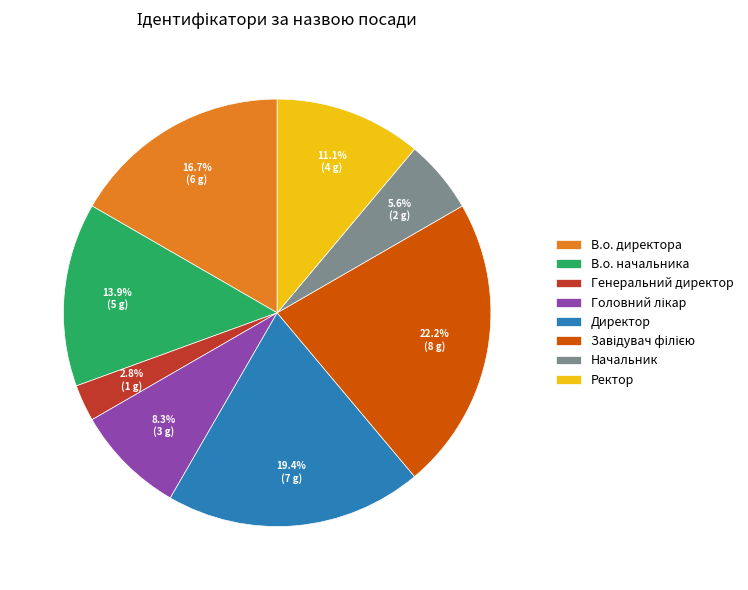

Which slice is the smallest?

Генеральний директор